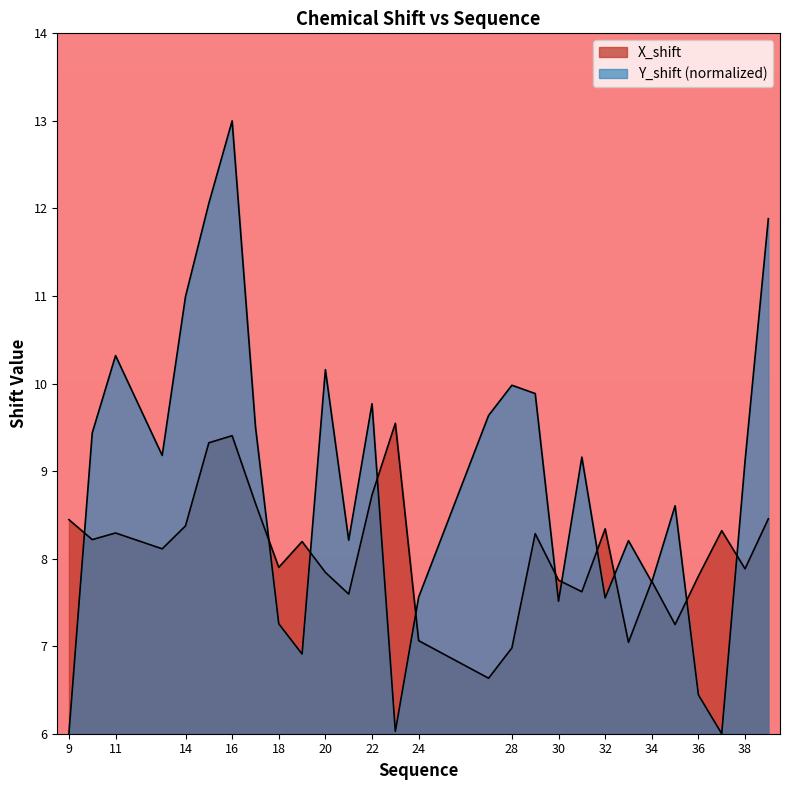

Which series ends up on top after the final intersection of X_shift and Y_shift?

Y_shift